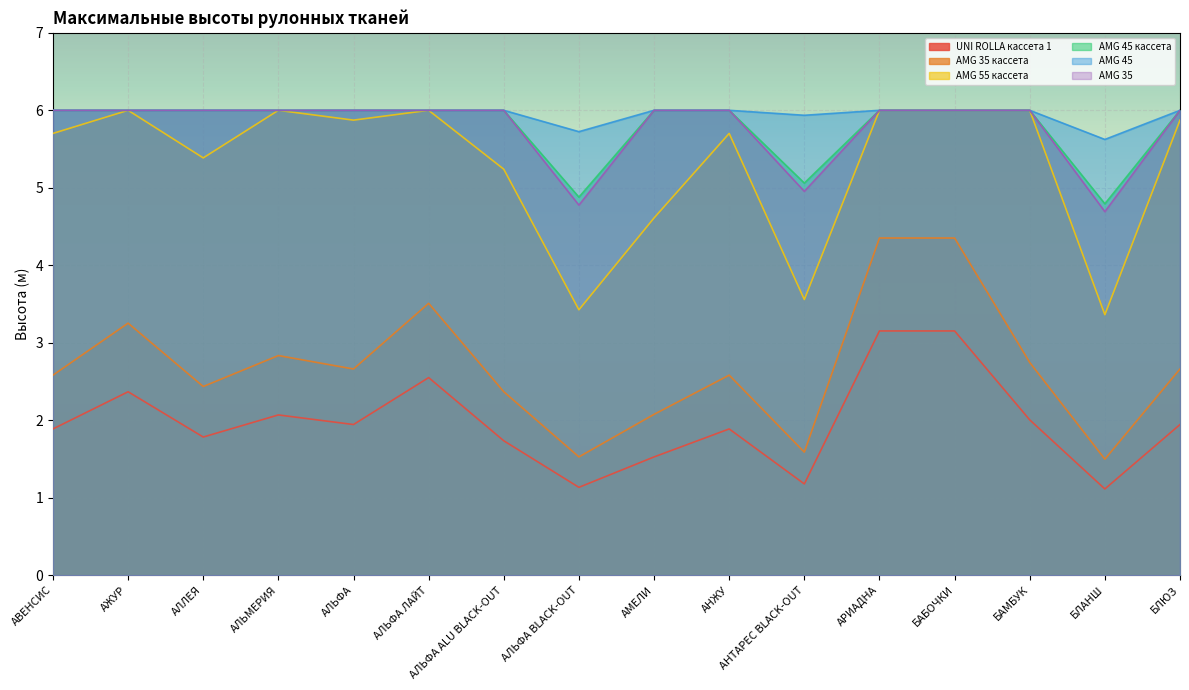

What is the minimum value for AMG 55 кассета?

3.4